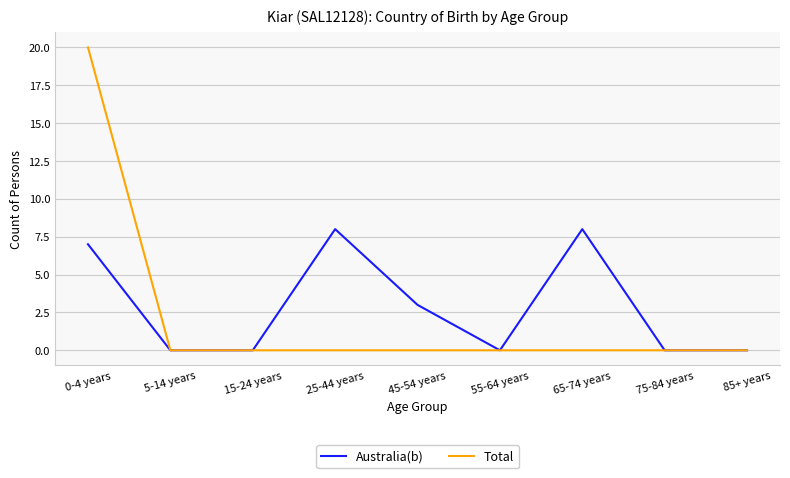

The Australia(b) series shows 1 at 0-4 years. True or false?

False